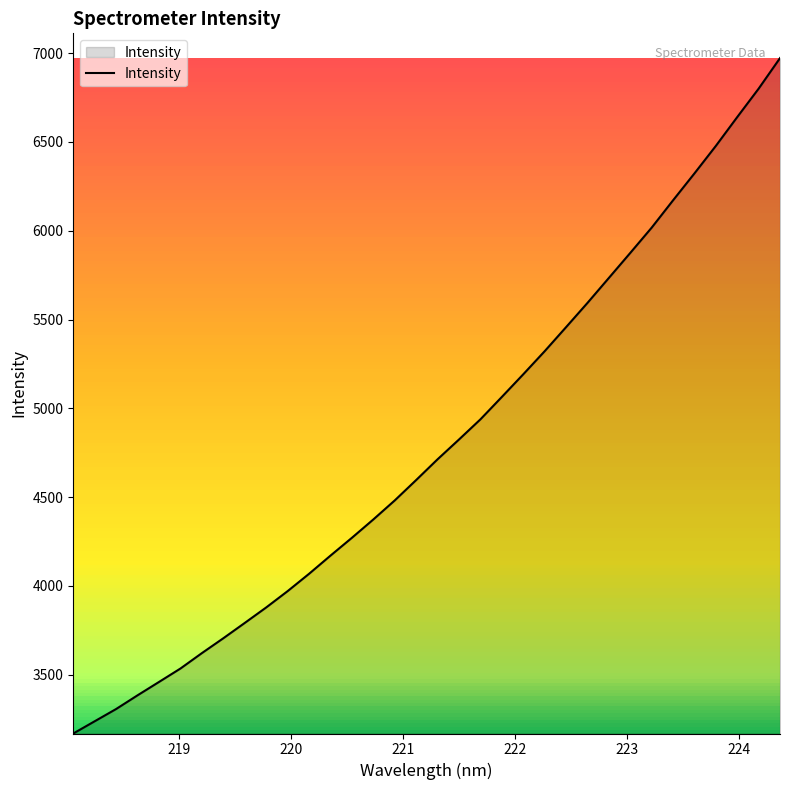

What is the minimum value shown in the chart?

3169.3